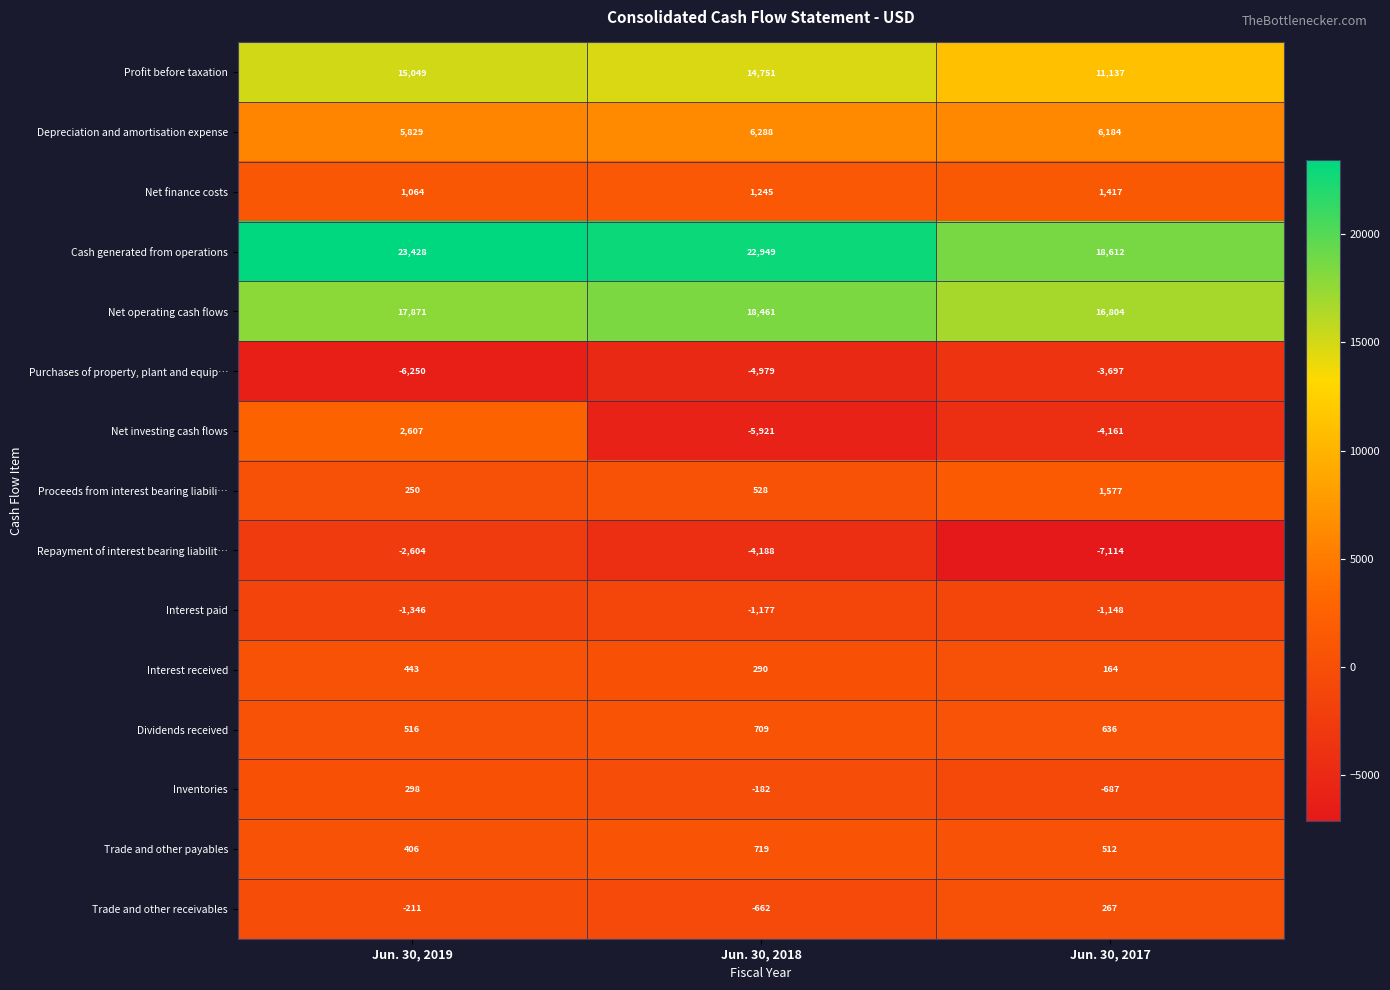

What is the difference between the Depreciation and amortisation expense values at Jun. 30, 2018 and Jun. 30, 2017?

104